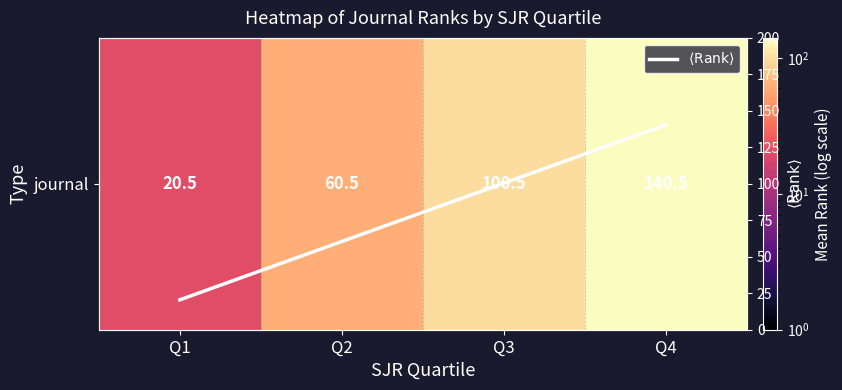

Is it true that $\langle \mathrm{Rank} \rangle$ equals 95.2 at Q2?

False